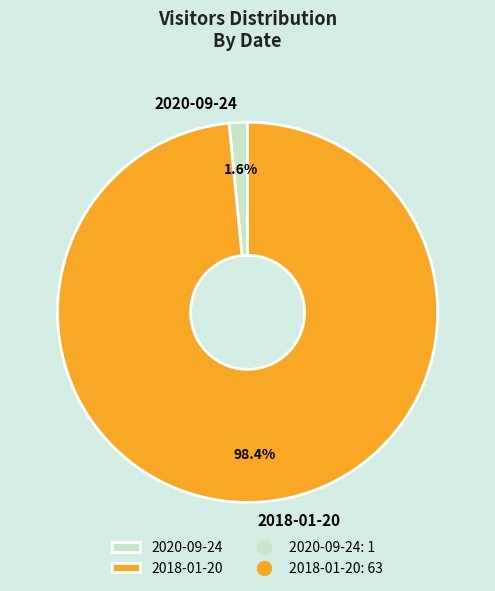

To the nearest percent, what is the average slice percentage?

50%